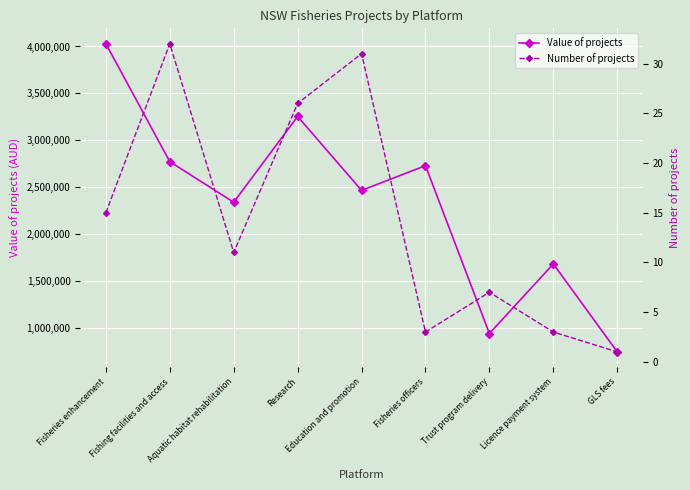

True or false: Value of projects has a value of 2731572 at Fisheries officers.

True